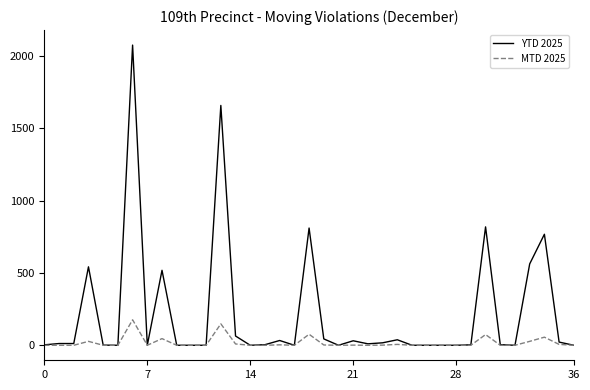

Which series has the widest spread of values?

YTD 2025